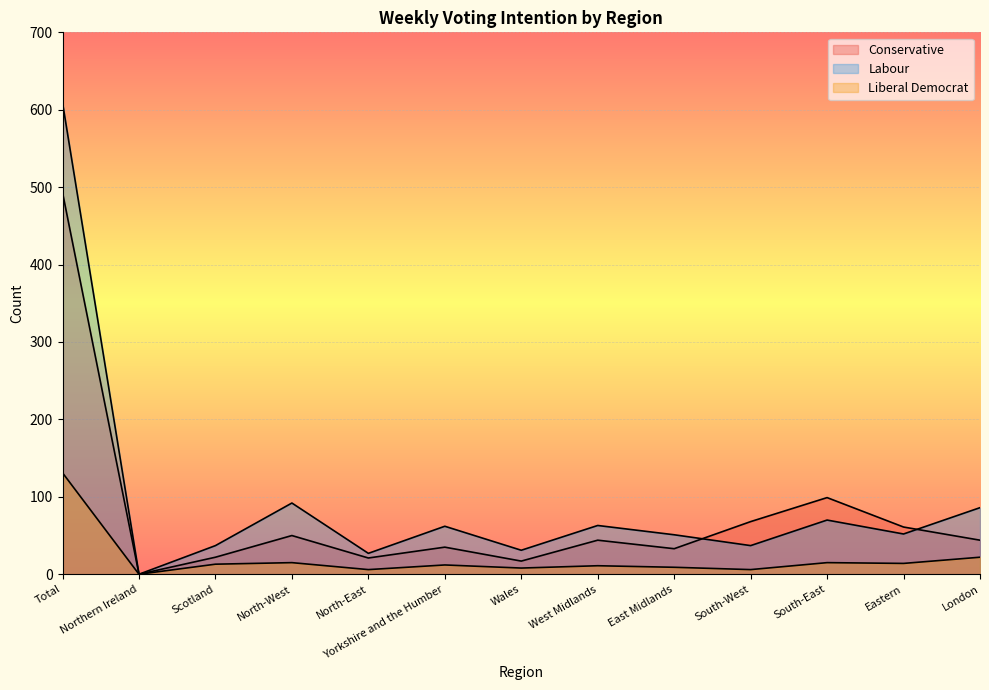

Reading left to right, transcribe all the data shown in this chart.

Conservative: Total=493	Northern Ireland=0	Scotland=22	North-West=50	North-East=21	Yorkshire and the Humber=35	Wales=17	West Midlands=44	East Midlands=33	South-West=68	South-East=99	Eastern=61	London=44
Labour: Total=609	Northern Ireland=0	Scotland=37	North-West=92	North-East=27	Yorkshire and the Humber=62	Wales=31	West Midlands=63	East Midlands=51	South-West=37	South-East=70	Eastern=52	London=86
Liberal Democrat: Total=131	Northern Ireland=0	Scotland=13	North-West=15	North-East=6	Yorkshire and the Humber=12	Wales=8	West Midlands=11	East Midlands=9	South-West=6	South-East=15	Eastern=14	London=22